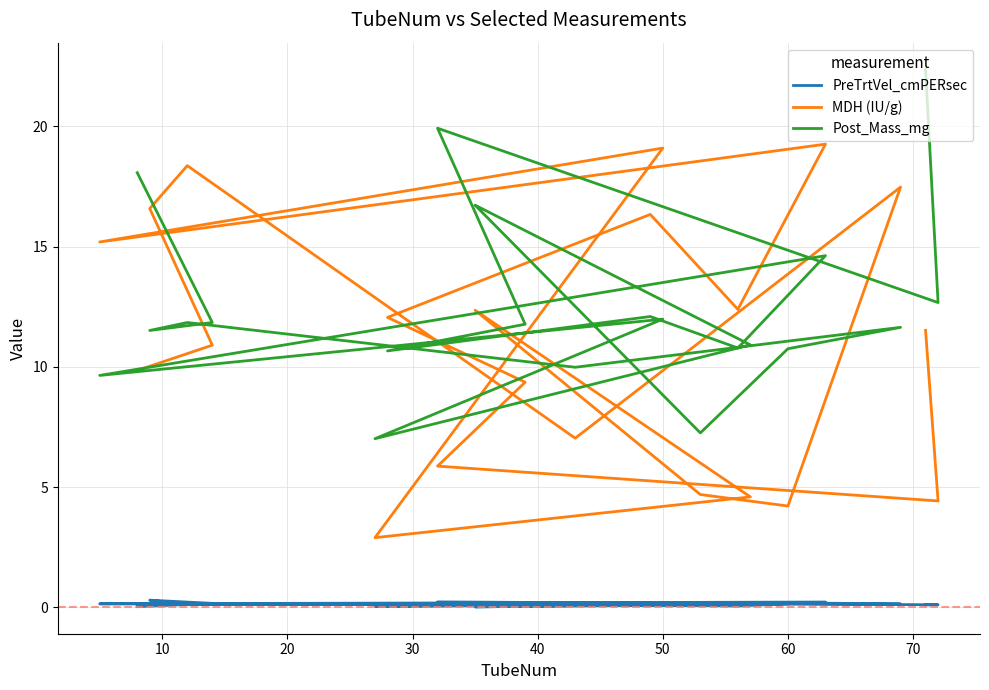

List the series in order of their peak value, highest first.

Post_Mass_mg, MDH (IU/g), PreTrtVel_cmPERsec